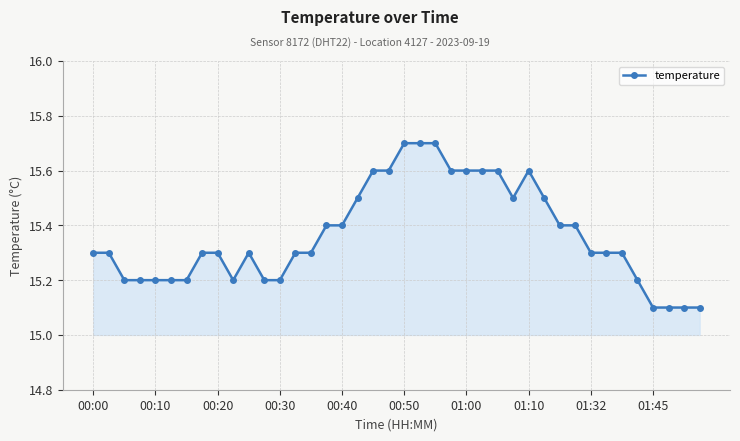

What is the greatest value displayed?

15.7